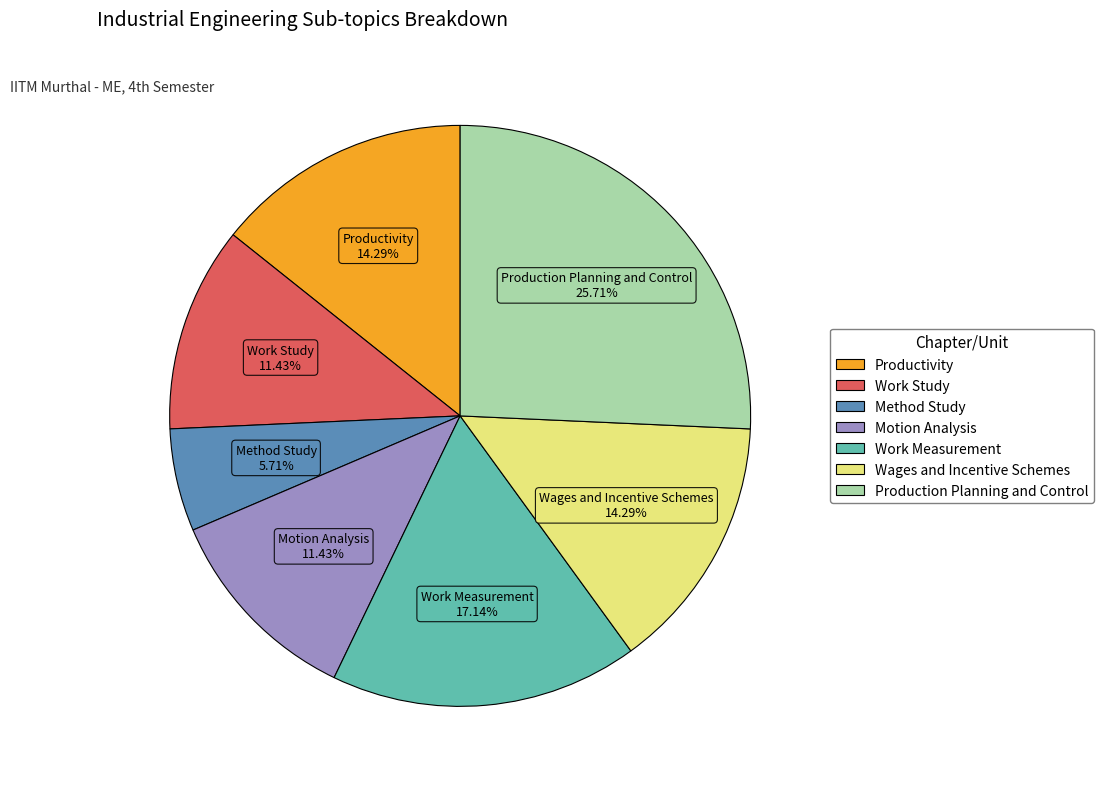

Is the sum of Method Study and Wages and Incentive Schemes greater than half?

No